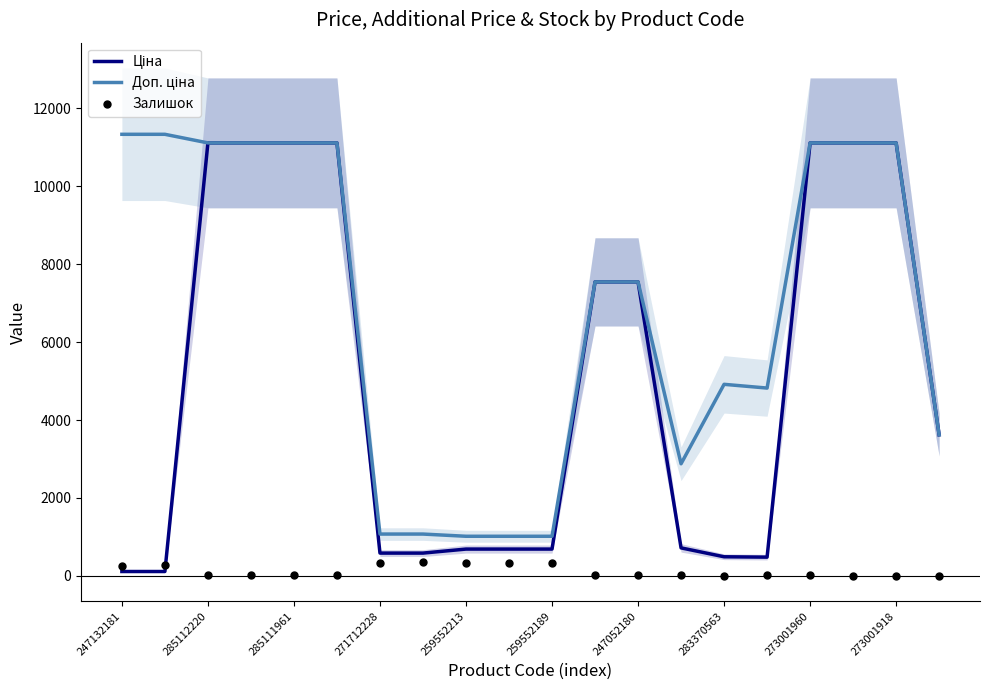

What are all the series names shown in the legend?

Ціна, Доп. ціна, Залишок